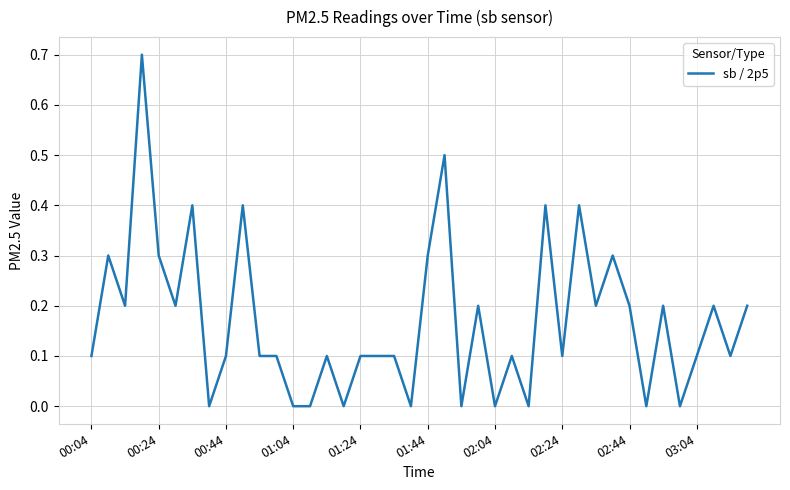

What is the difference between the maximum and minimum values?

0.7